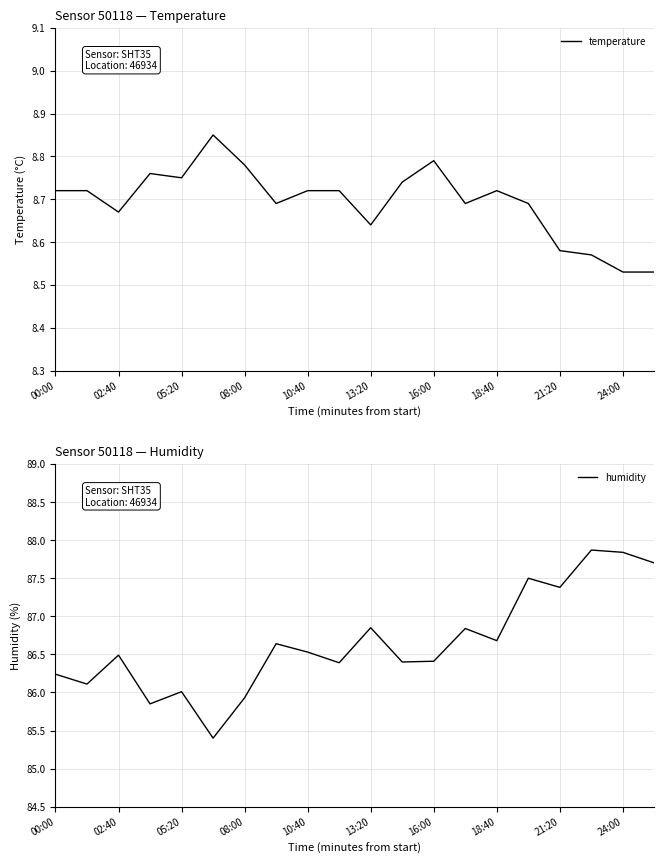

True or false: temperature has more than 0 points higher than both neighbors.

True